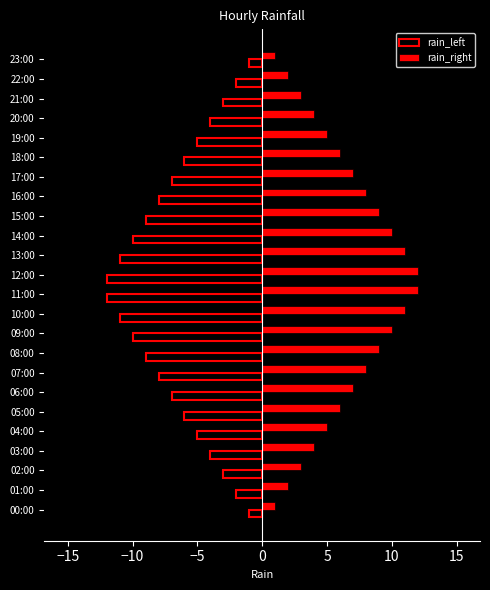

Which series has the largest total across all categories?

rain_right